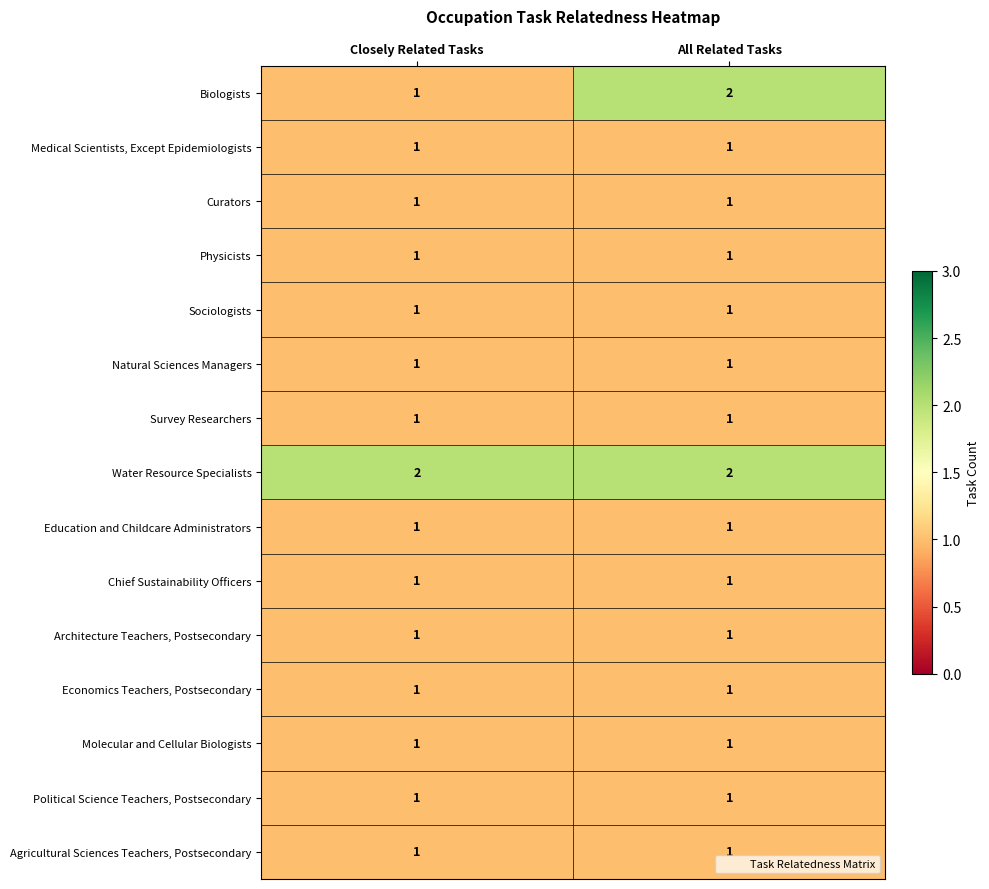

Which series has the widest spread of values?

Biologists